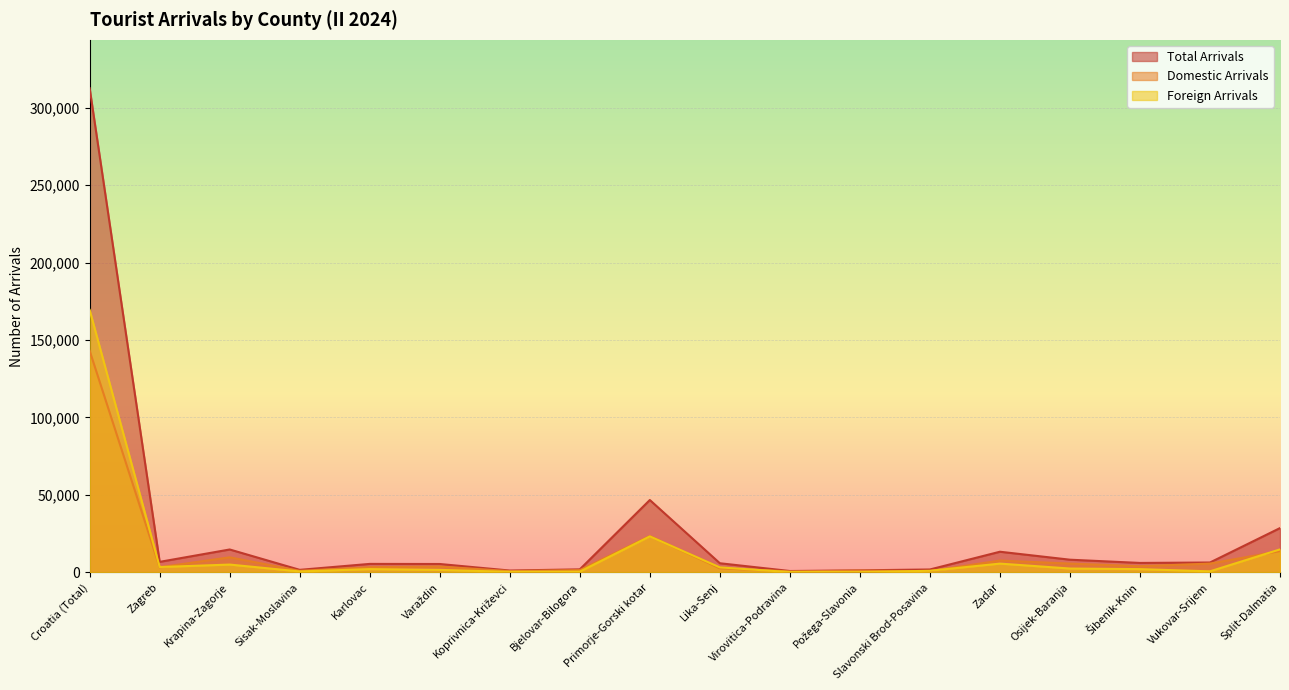

The Foreign Arrivals series shows 23260 at Primorje-Gorski kotar. True or false?

True